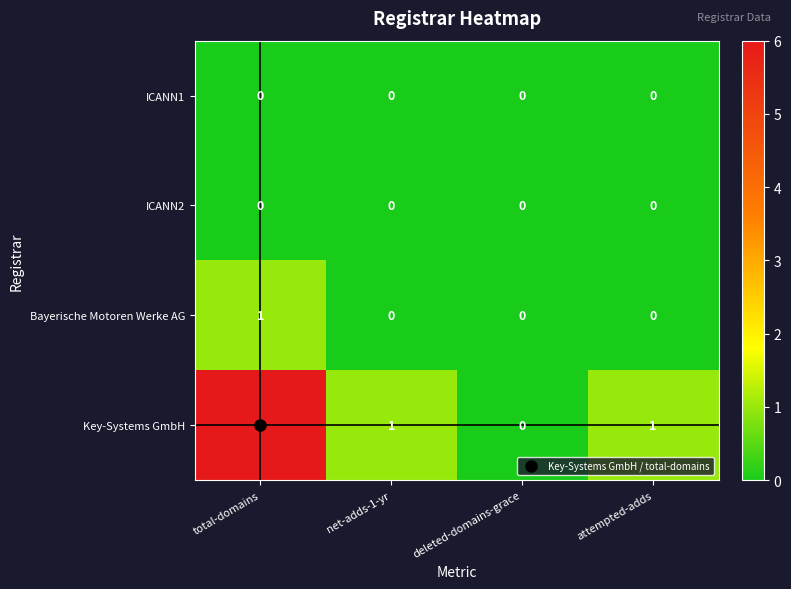

Which series changed the most between net-adds-1-yr and deleted-domains-grace?

Key-Systems GmbH